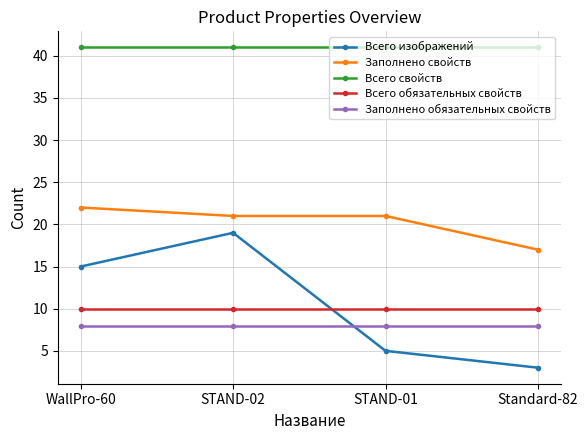

List the series in order of their peak value, lowest first.

Заполнено обязательных свойств, Всего обязательных свойств, Всего изображений, Заполнено свойств, Всего свойств